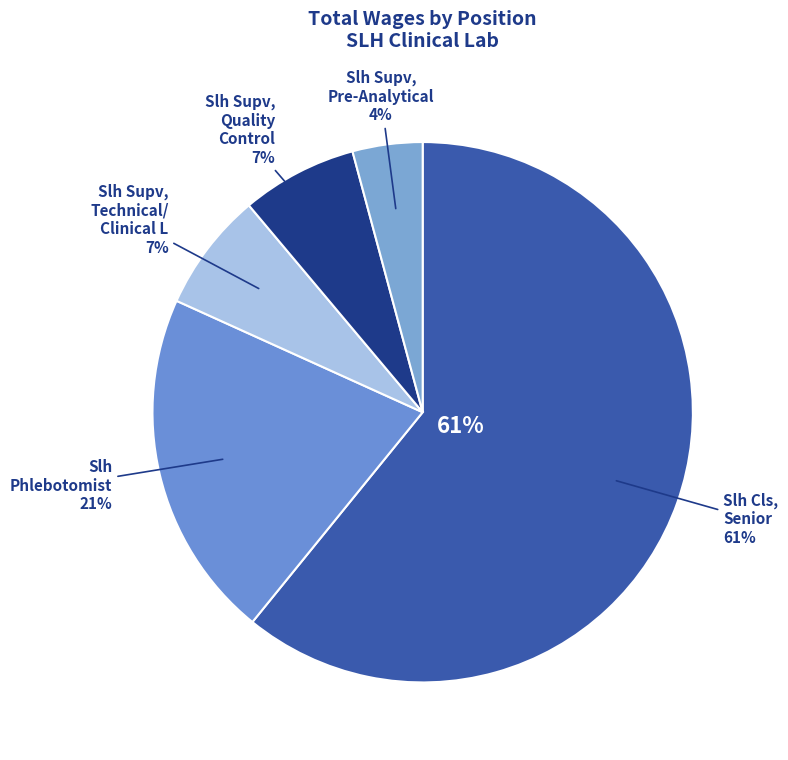

How many segments does this pie chart have?

5